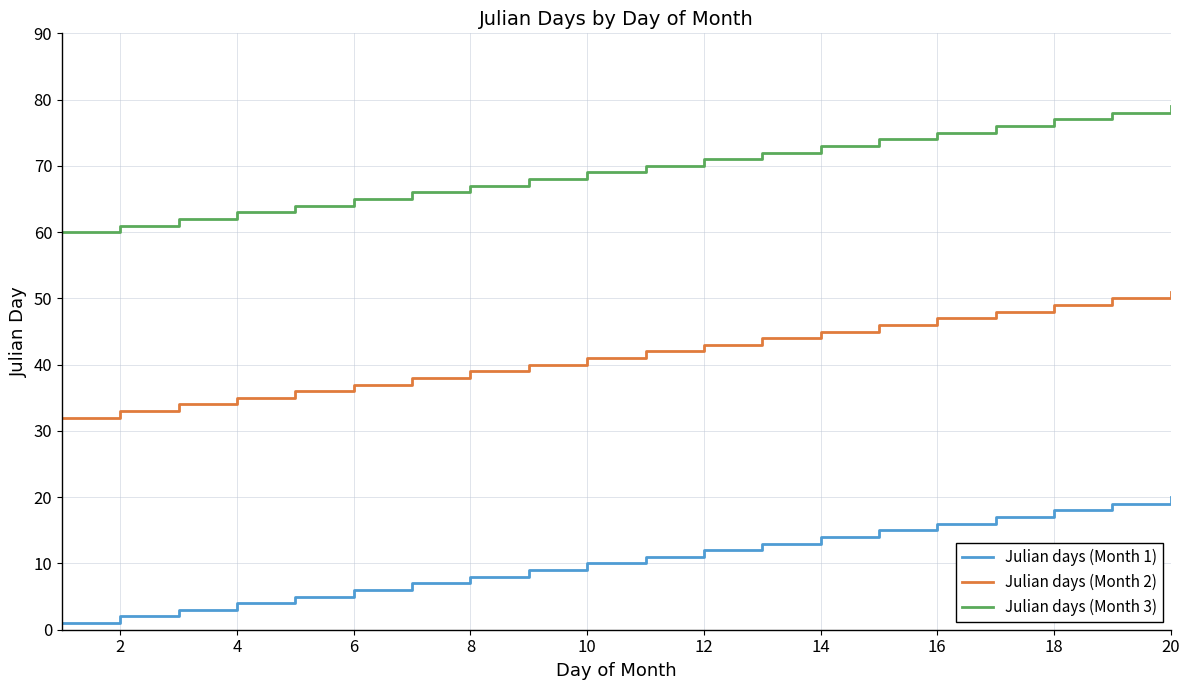

Which series has the largest total across all categories?

Julian days (Month 3)